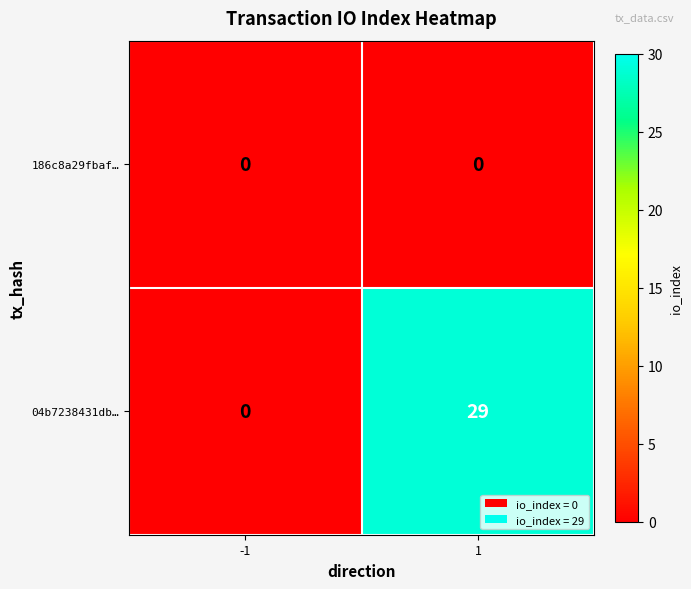

At 1, list the series in order from largest to smallest.

04b7238431db…, 186c8a29fbaf…